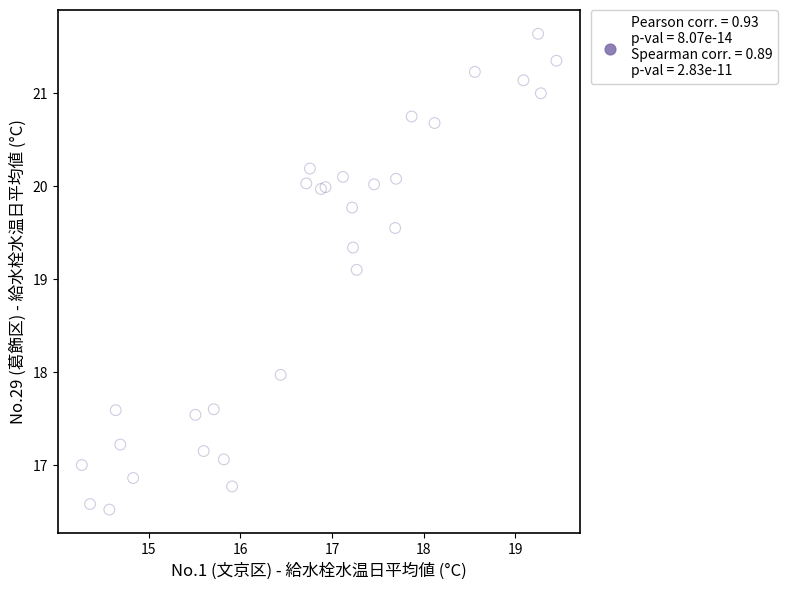

What Y value in the scatter plot is closest to 19?

19.1